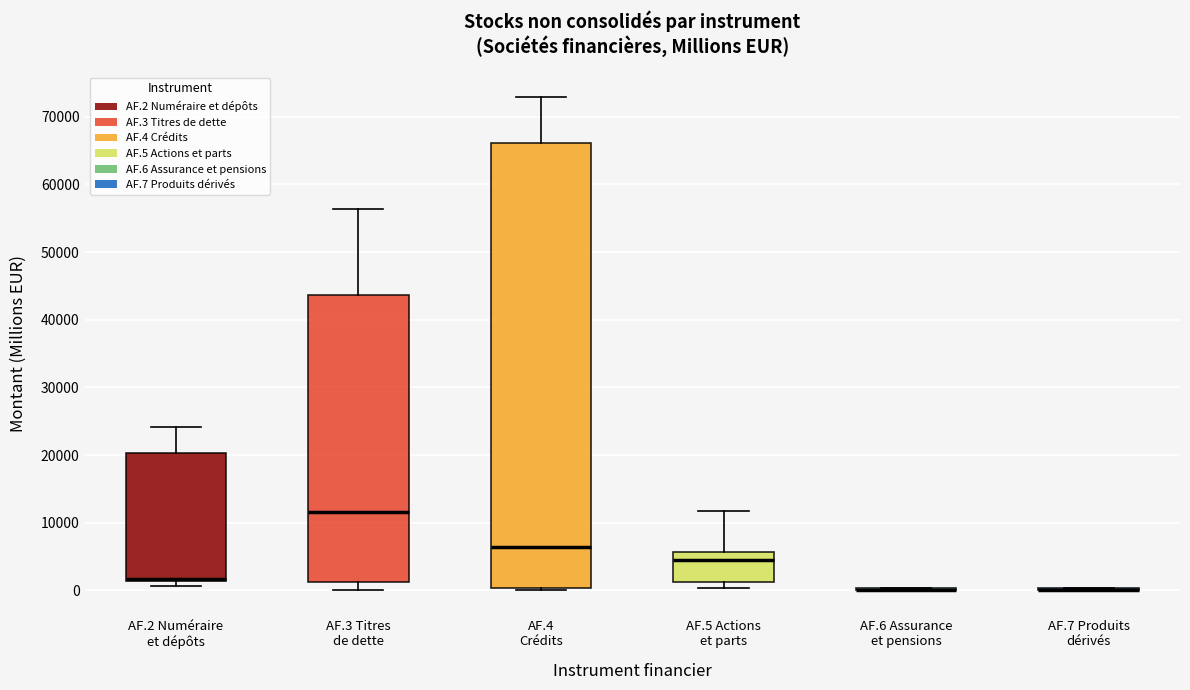

Reading left to right, transcribe this box plot: for each box, give where its median line is, the range the box spans, and where its two whiskers end, as read against the y-axis. The values are not printed on the chart, so give them approximately, as read against the axis.

AF.2 Numéraire et dépôts: median 2000 (drawn on the box's lower edge), box 1000 to 20000, whiskers 1000 (just below the box's lower edge) to 24000
AF.3 Titres de dette: median 12000, box 1000 to 44000, whiskers 0 to 56000
AF.4 Crédits: median 6000, box 0 to 66000, whiskers 0 (just below the box's lower edge) to 73000
AF.5 Actions et parts: median 4000, box 1000 to 6000, whiskers 0 to 12000
AF.6 Assurance et pensions: box collapsed to a line at 0, whiskers 0 to 0
AF.7 Produits dérivés: box collapsed to a line at 0, whiskers 0 to 0